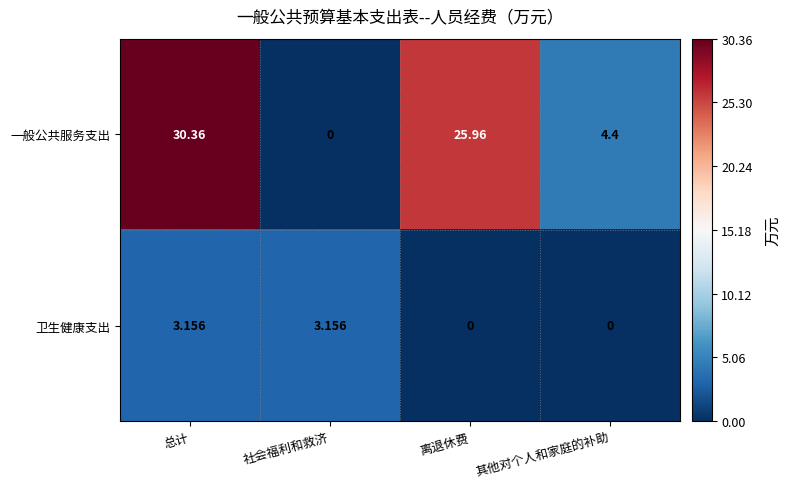

At which category is the sum across all series the highest?

总计